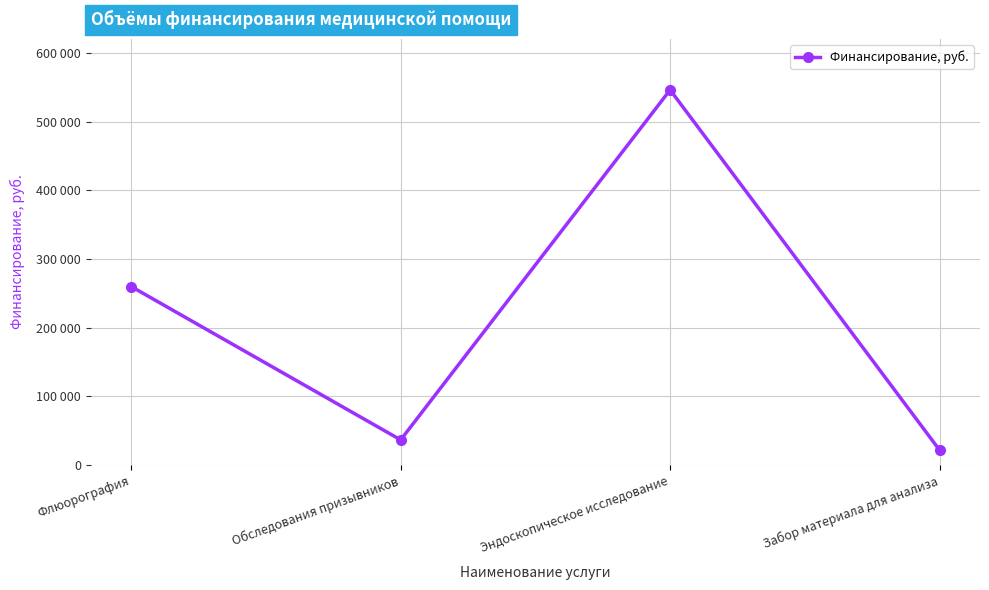

What is the sum of all values?

864310